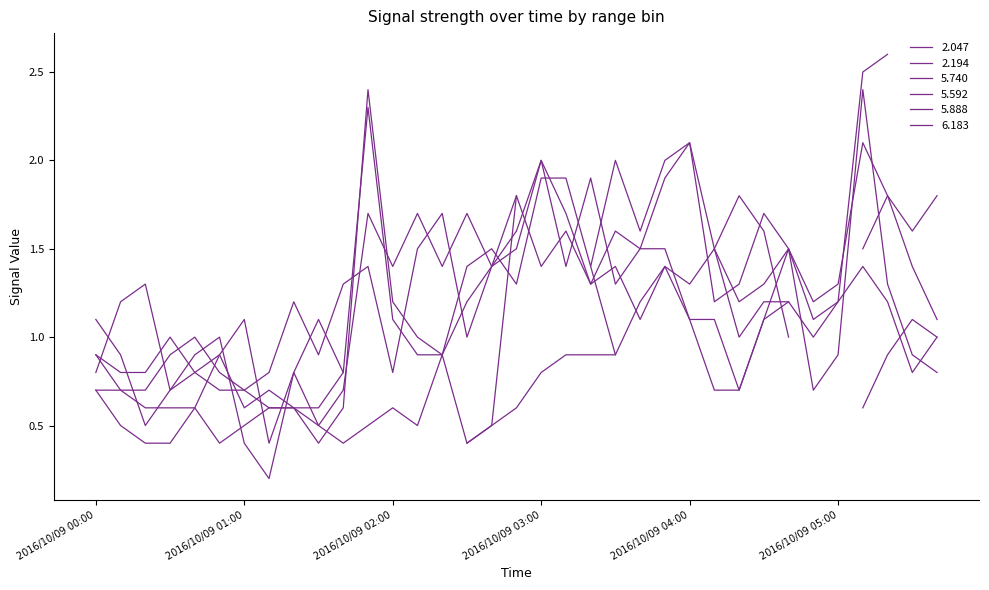

How many interior local peaks does the 5.888 series have?

7